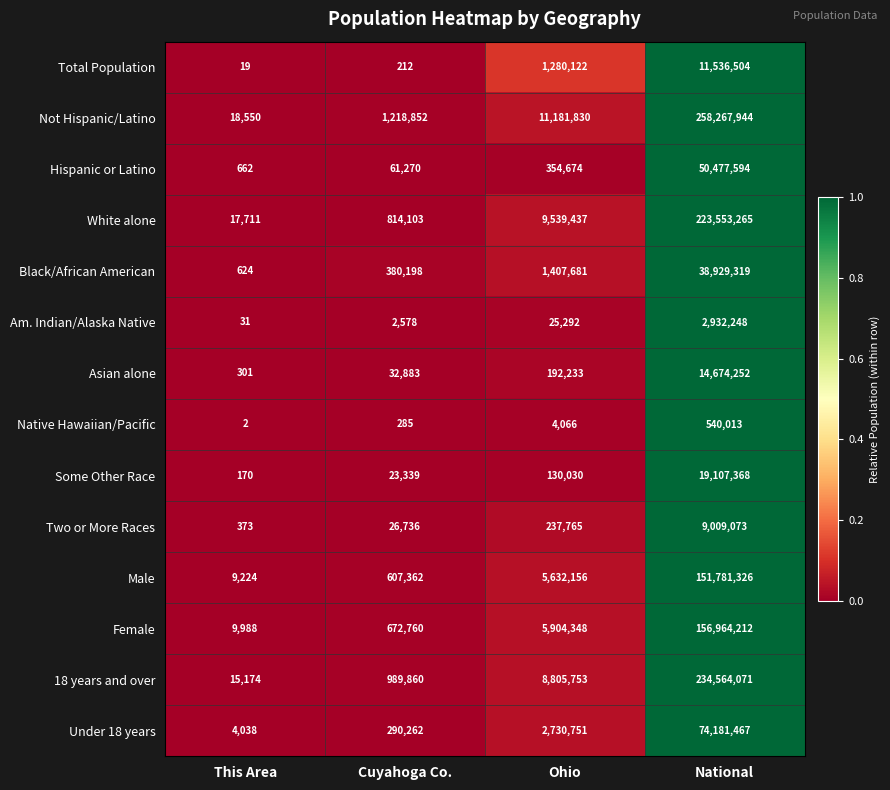

List the series in order of their peak value, lowest first.

Native Hawaiian/Pacific, Am. Indian/Alaska Native, Two or More Races, Total Population, Asian alone, Some Other Race, Black/African American, Hispanic or Latino, Under 18 years, Male, Female, White alone, 18 years and over, Not Hispanic/Latino